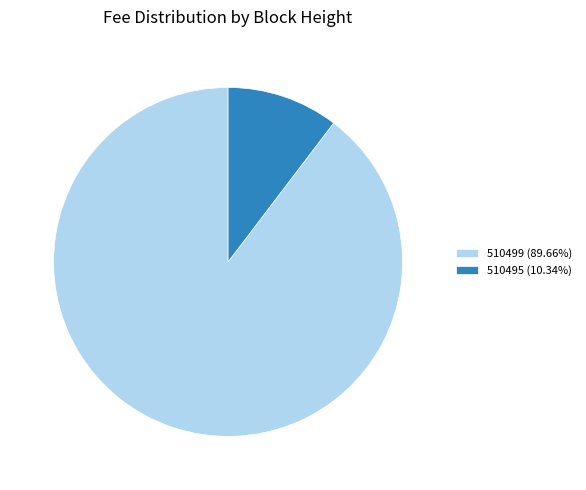

How many slices are in this pie chart?

2